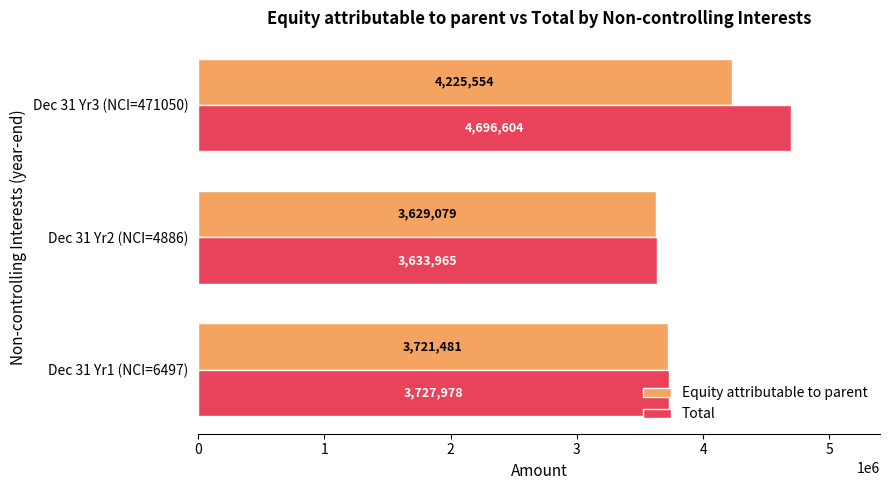

What is the lowest value of the Total series?

3633965